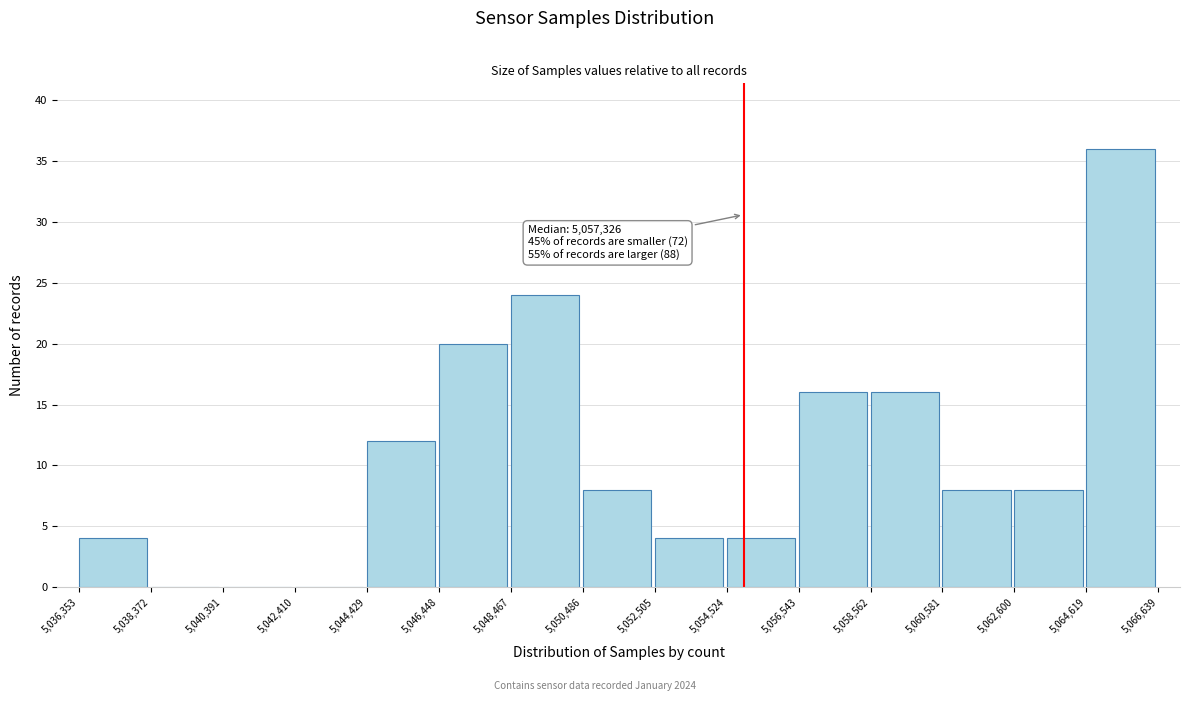

Over which range of the x-axis is the bar tallest?

5,064,619 to 5,066,639